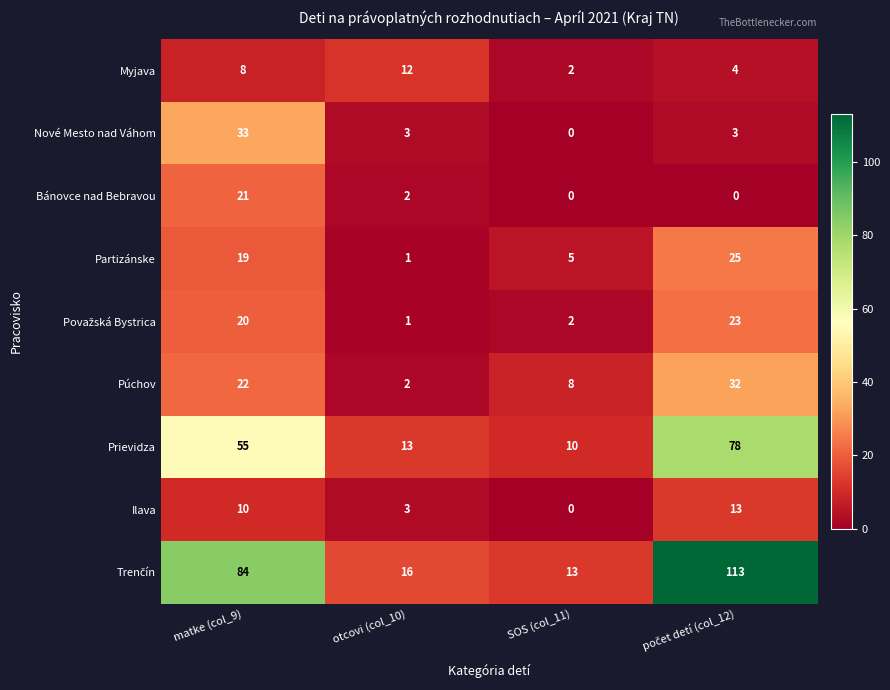

What is the highest value of the Prievidza series?

78